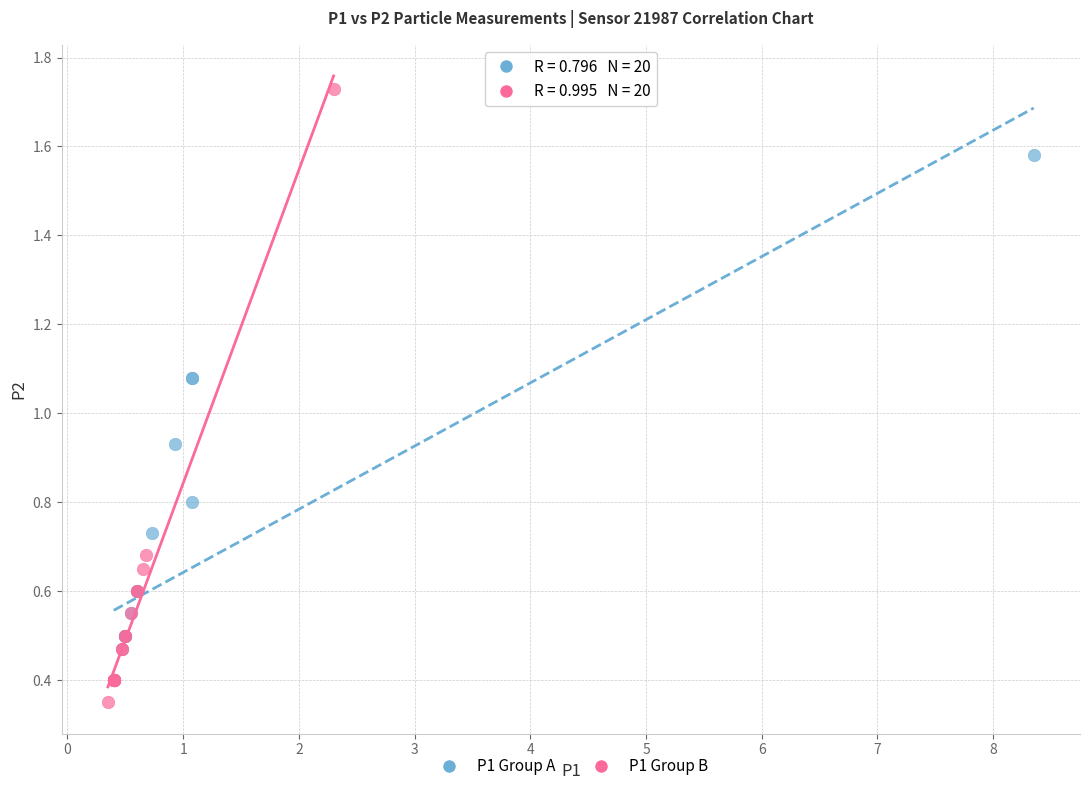

Which series has the largest Y range (max minus min)?

P1 Group B